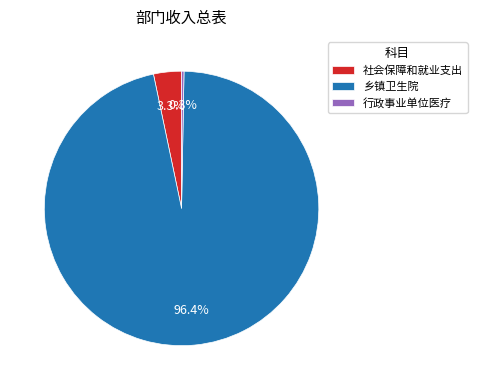

Do 乡镇卫生院 and 社会保障和就业支出 together represent more than half of the pie?

Yes